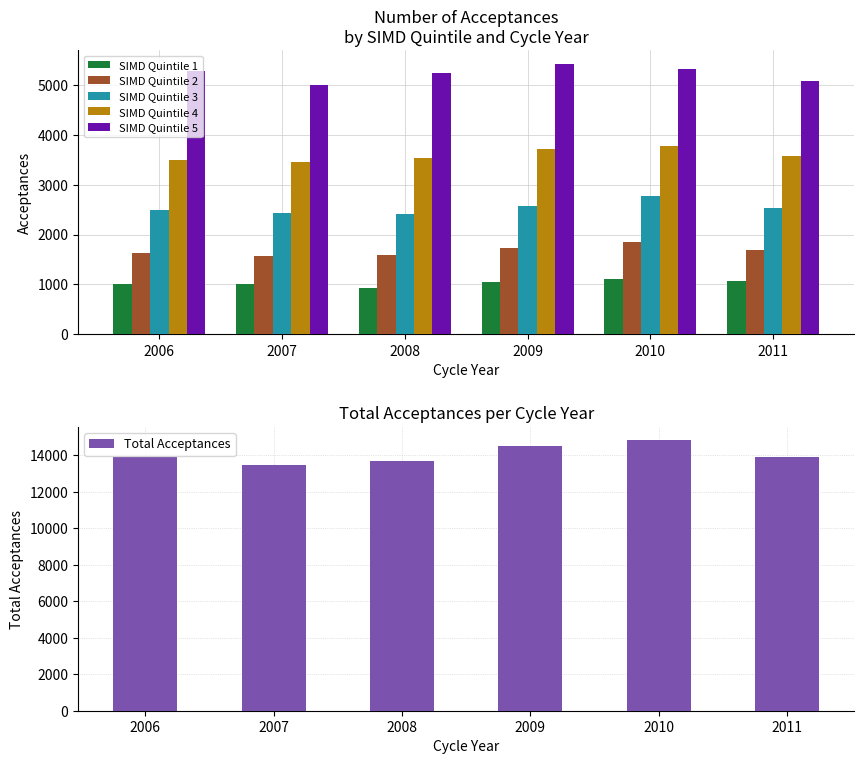

What is the difference between the second highest and minimum values in the SIMD Quintile 2 series?

165